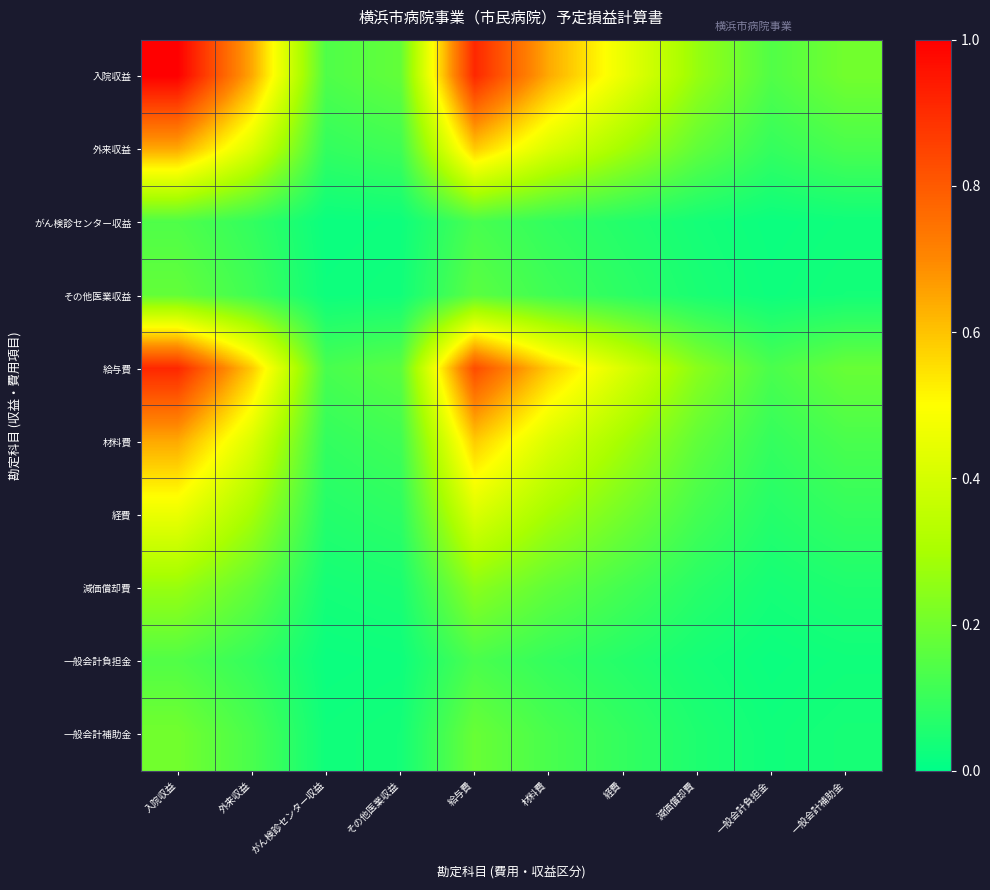

What is the maximum value shown in the chart?

1.0